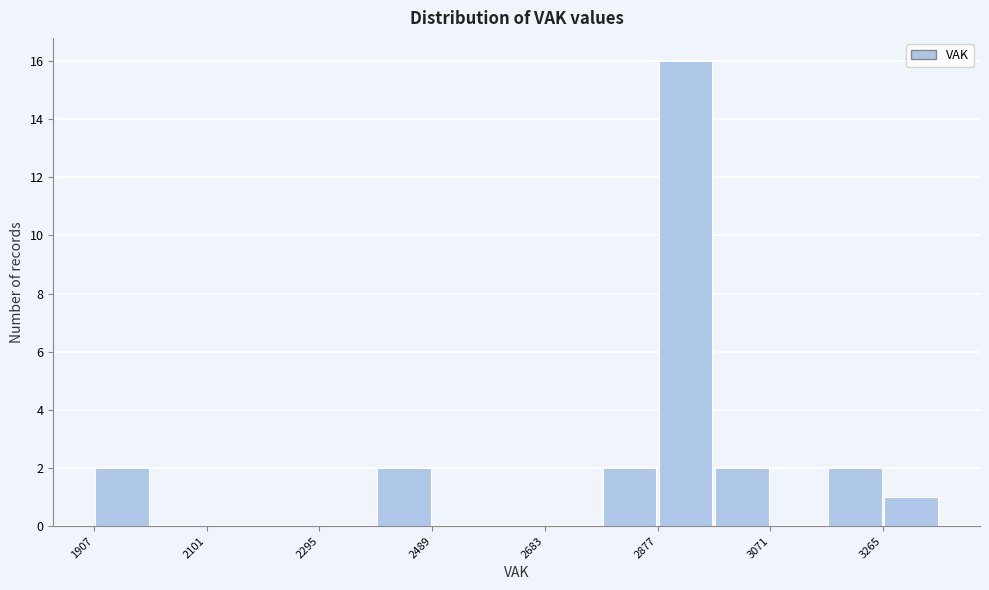

Reading left to right, list every bar in this chart as the range it spans on the x-axis followed by its height. Neither the bar edges nor the heights are printed on the chart, so give them approximately, as read against the axes.

1900 to 2000: 2
2000 to 2100: 0
2100 to 2200: 0
2200 to 2300: 0
2300 to 2400: 0
2400 to 2480: 2
2480 to 2580: 0
2580 to 2680: 0
2680 to 2780: 0
2780 to 2880: 2
2880 to 2980: 16
2980 to 3080: 2
3080 to 3160: 0
3160 to 3260: 2
3260 to 3360: 1